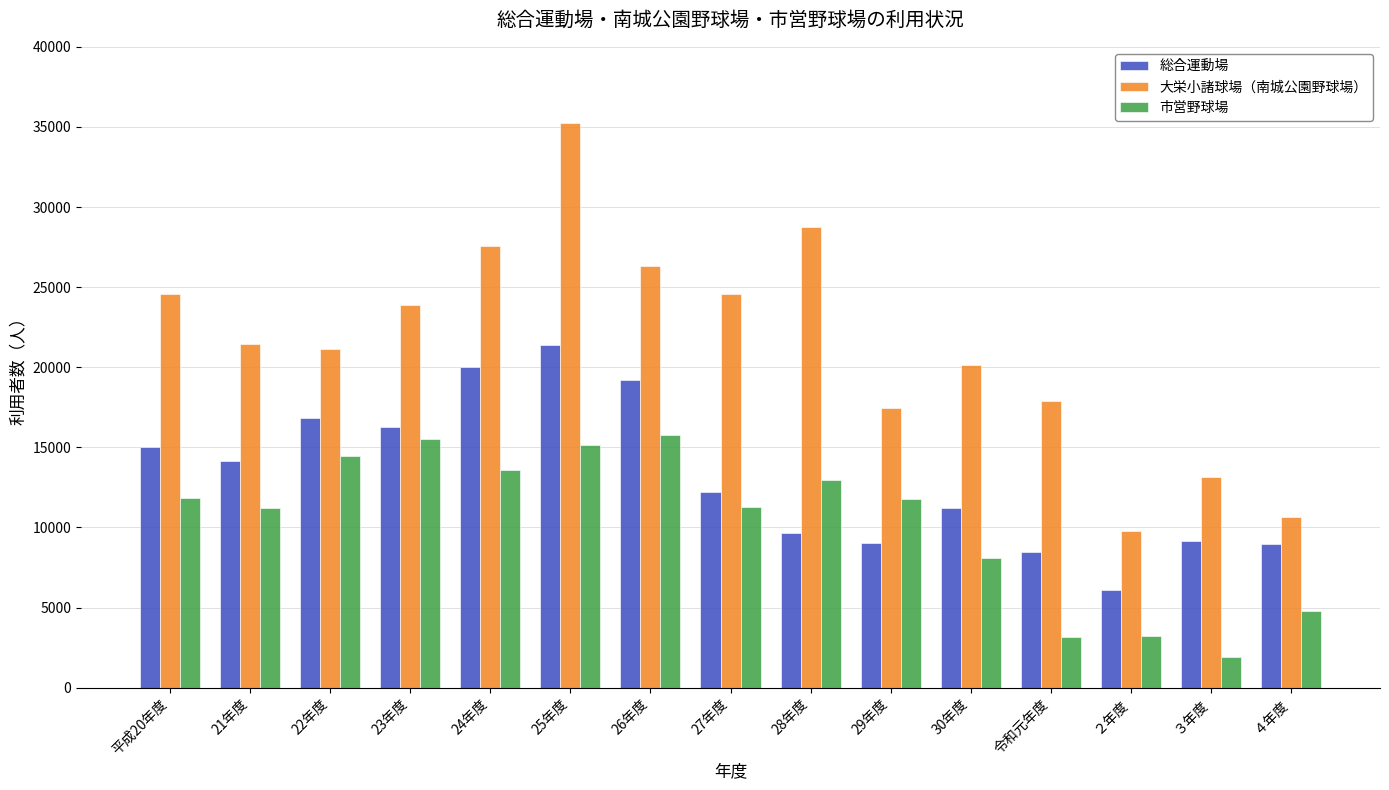

What is the average value of the 総合運動場 series?

13178